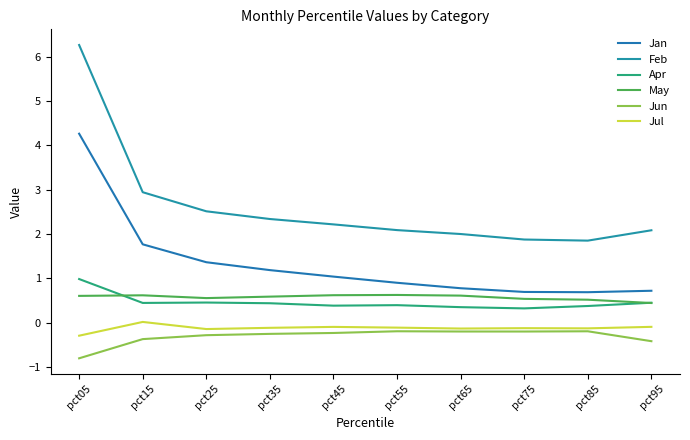

Is it true that Feb equals 2.1 at pct55?

True